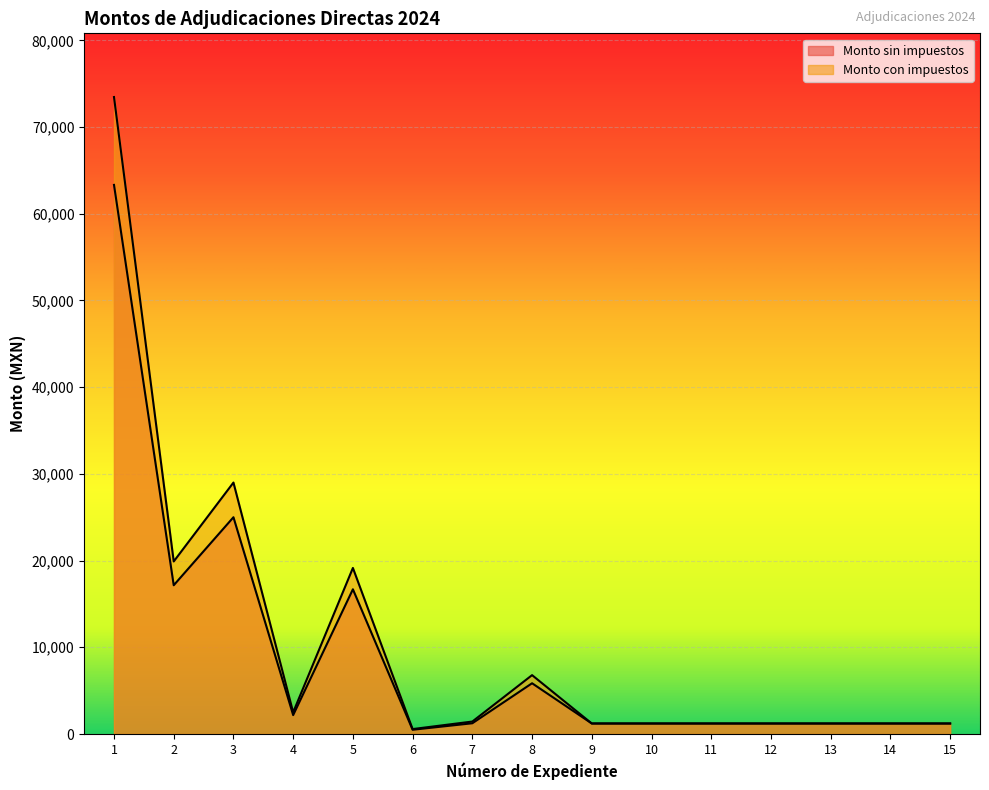

At which label does Monto con impuestos reach its minimum?

6